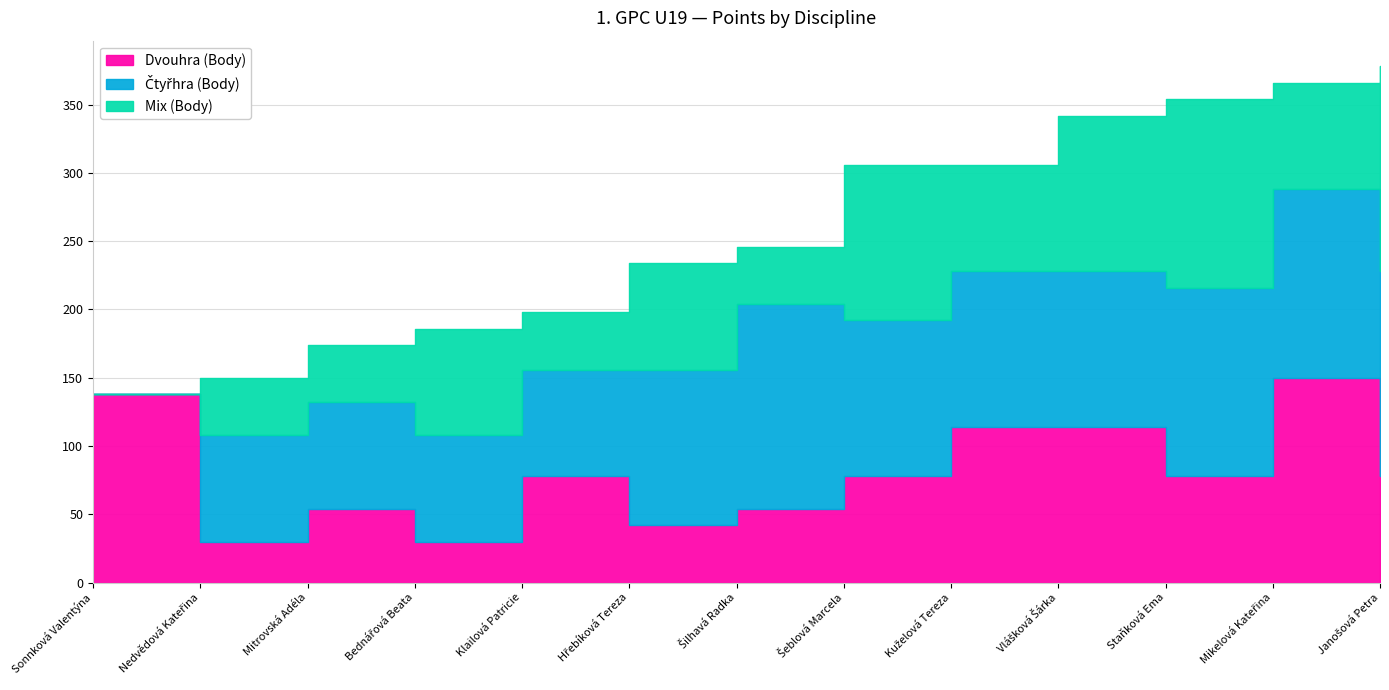

Count the number of categories in the chart.

13